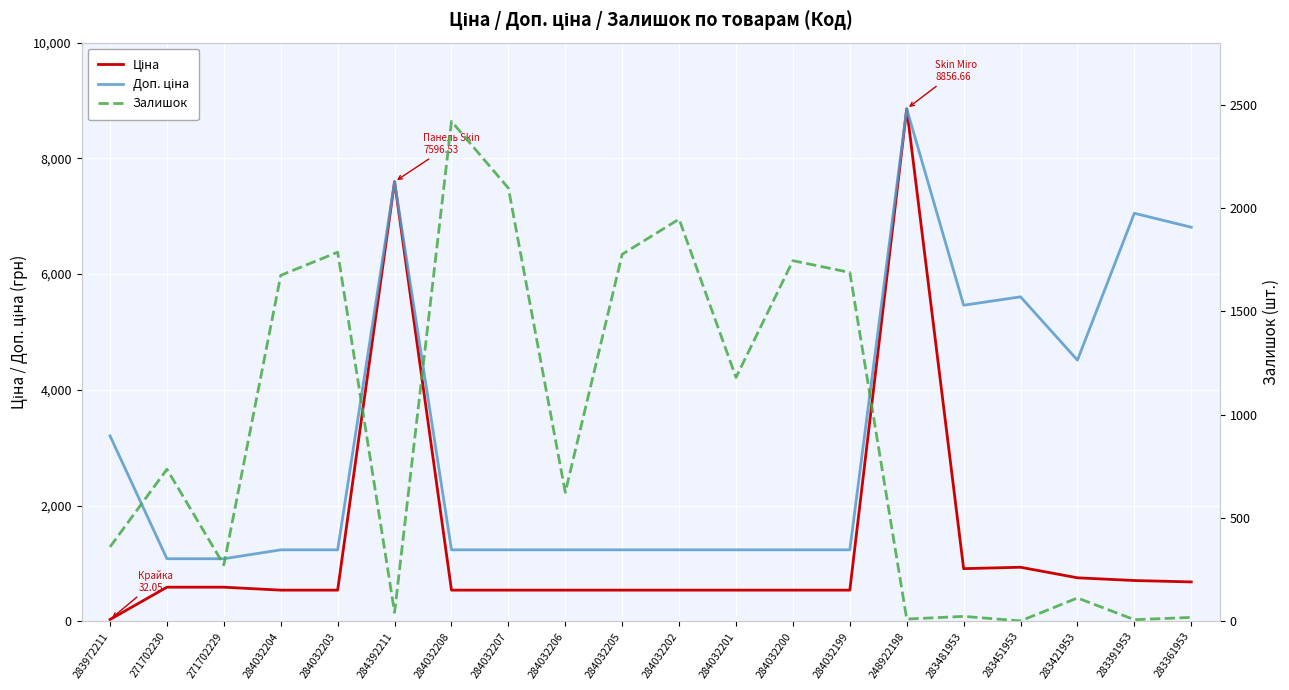

Read the Залишок value at 284032200.

1745.0